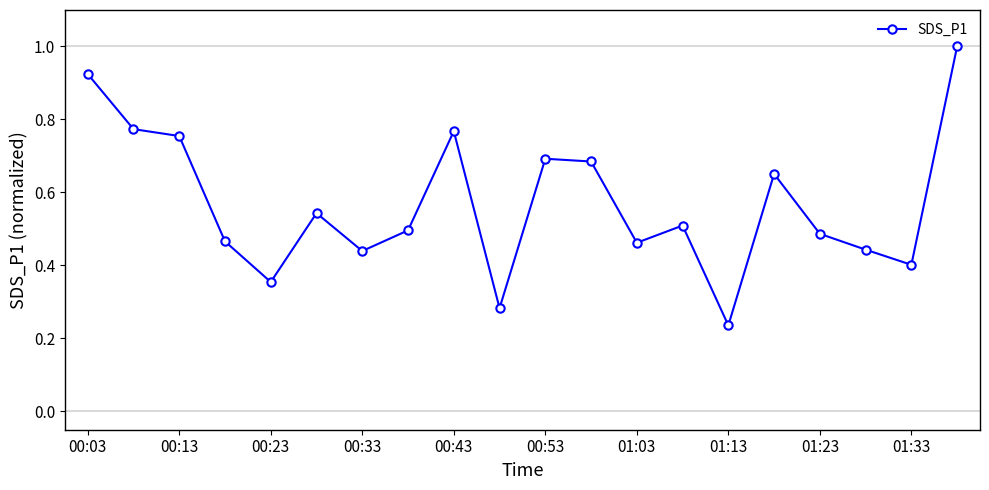

True or false: the data has more than 1 interior local peaks.

True